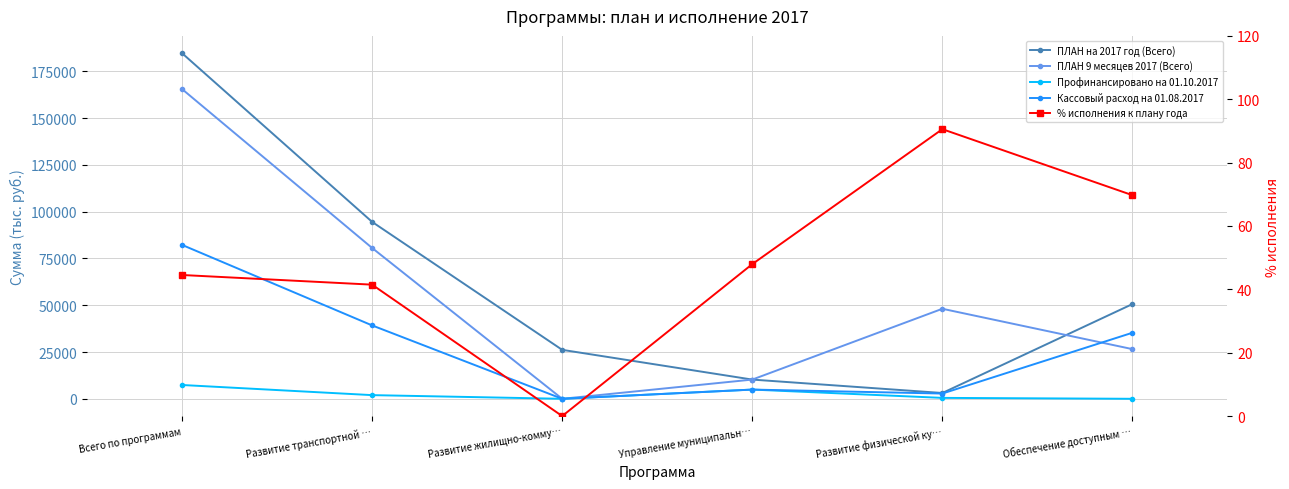

The value of ПЛАН на 2017 год (Всего) at Всего по программам is 184652.2. True or false?

True